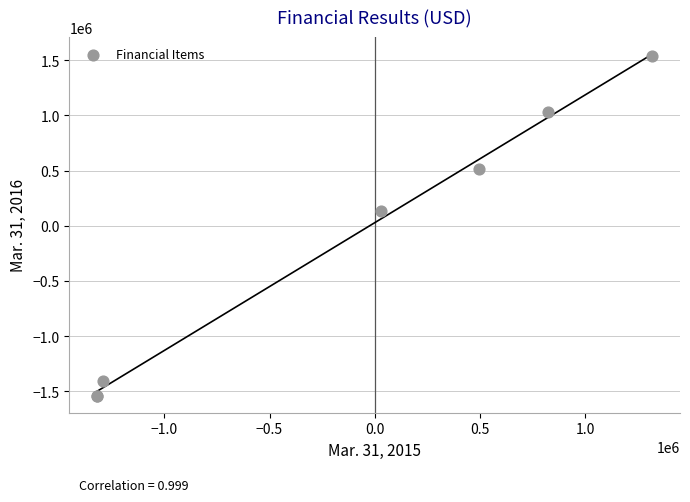

What Y value in the scatter plot is closest to 0?

135813